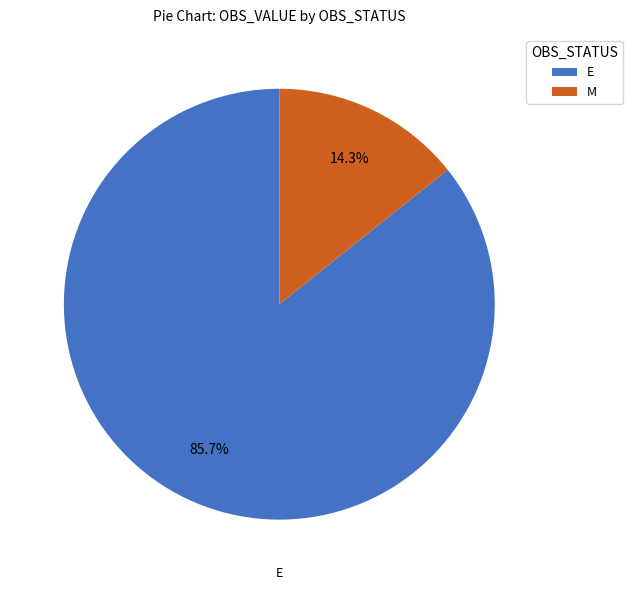

Combined, what portion of the pie is E and M?

100.0%